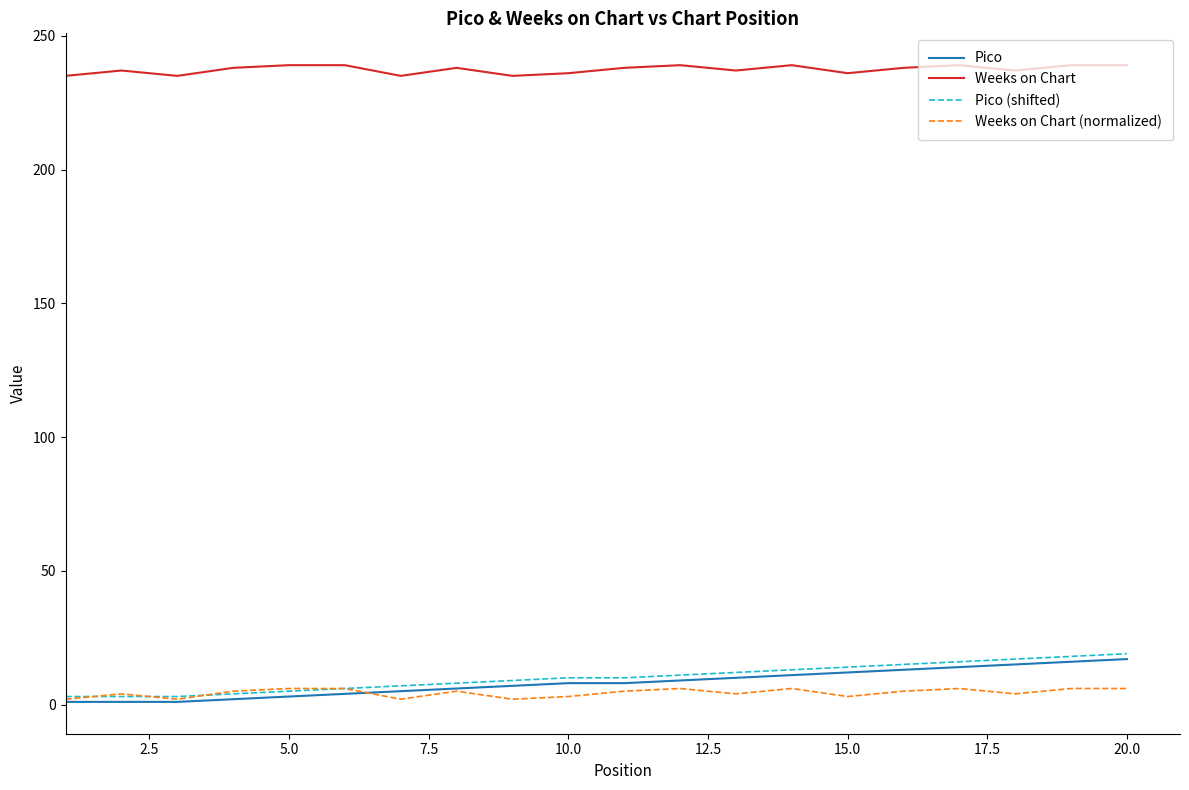

True or false: Pico and Weeks on Chart intersect in this chart.

False